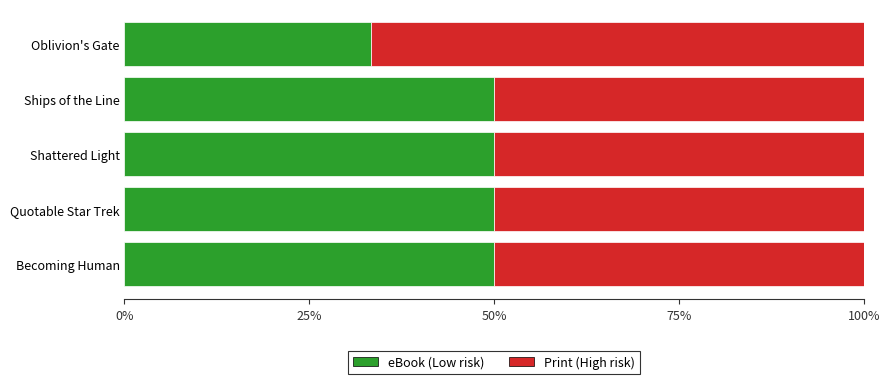

What is the total value across all series at Quotable Star Trek?

100.0